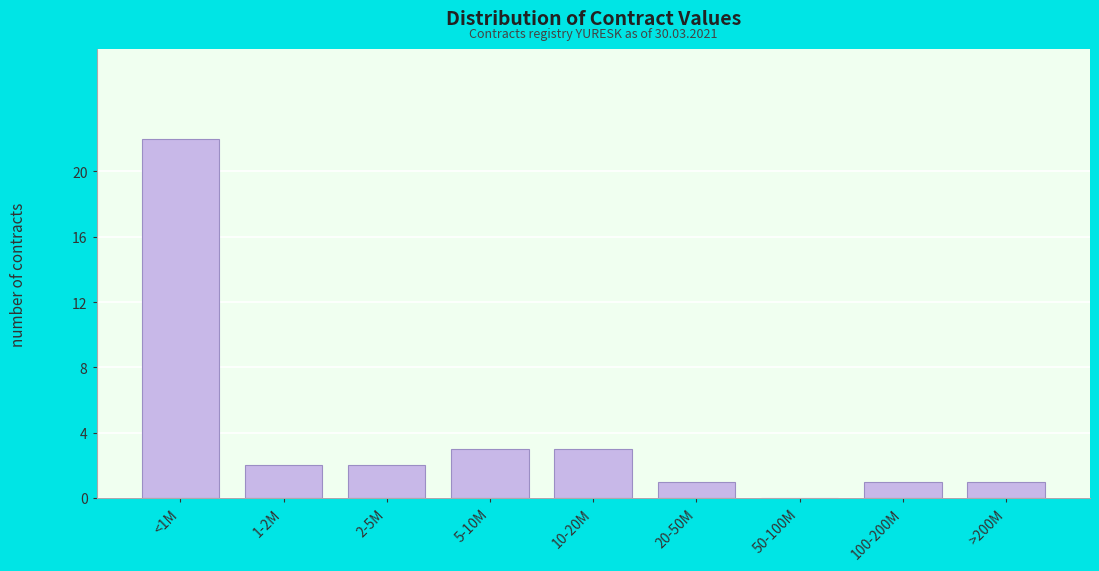

Reading left to right, list all the values displayed in this chart.

<1M=22	1-2M=2	2-5M=2	5-10M=3	10-20M=3	20-50M=1	50-100M=0	100-200M=1	>200M=1